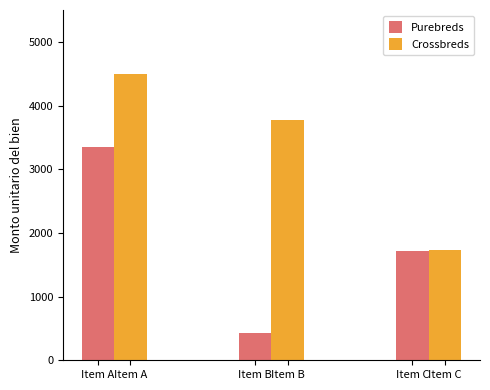

Which series changed the most between Item A and Item B?

Purebreds